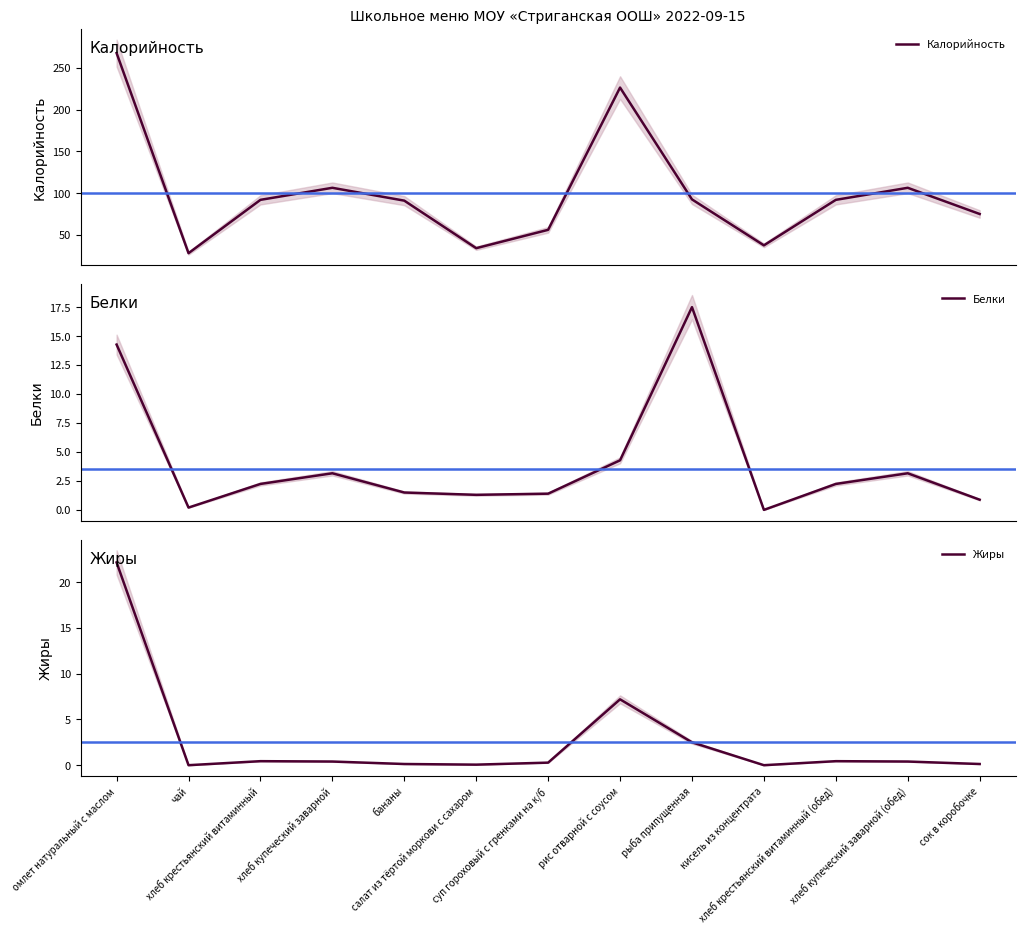

True or false: Белки has more than 1 points higher than both neighbors.

True